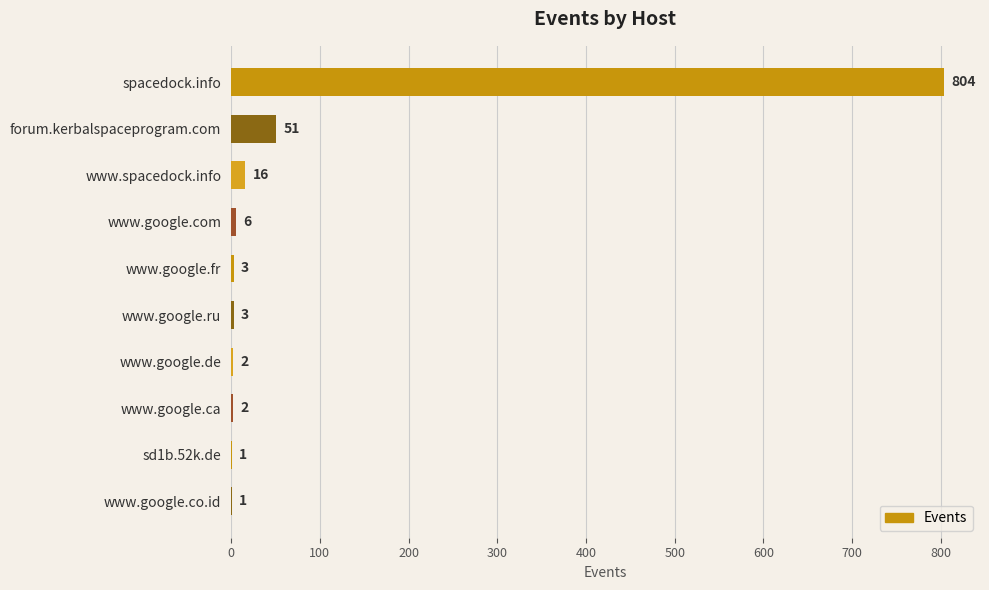

What is the average value?

89